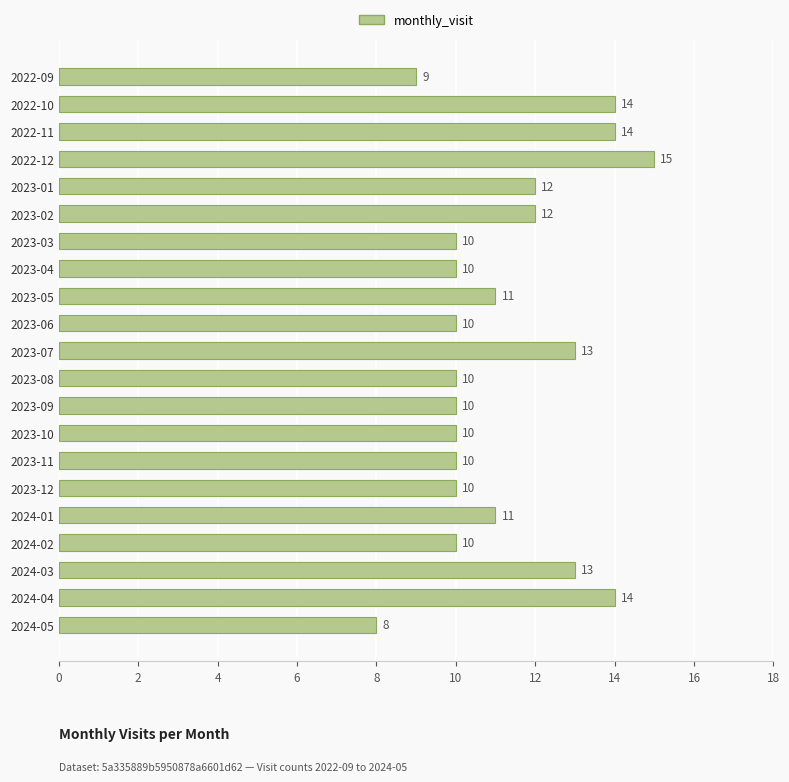

Which category has the lowest value across all series?

2024-05